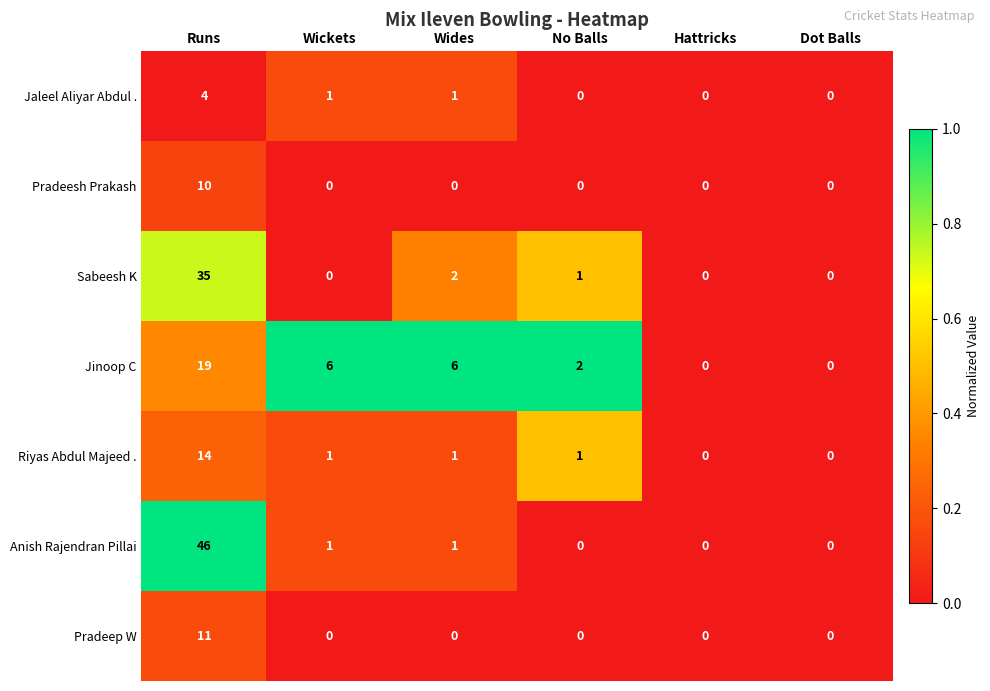

Which series has the largest total across all categories?

Anish Rajendran Pillai